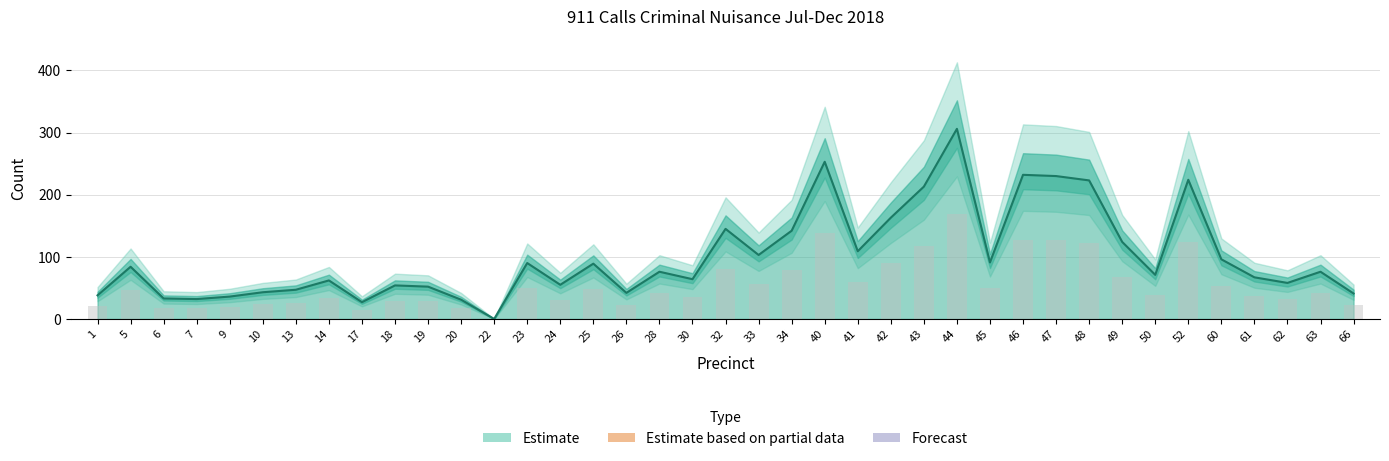

What is the ratio of the value at 47 to the value at 60?

2.4